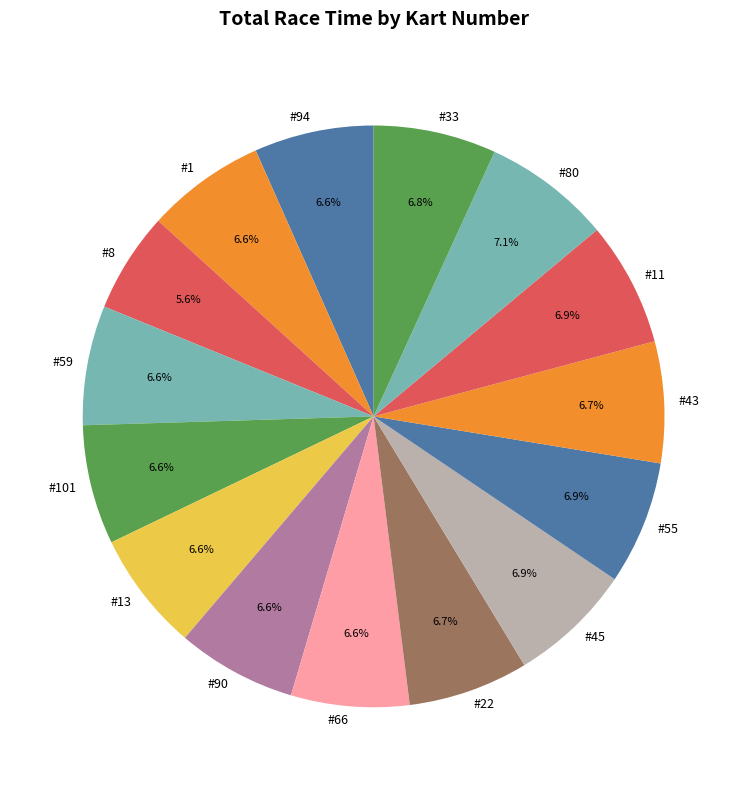

Count the number of slices in the pie.

15